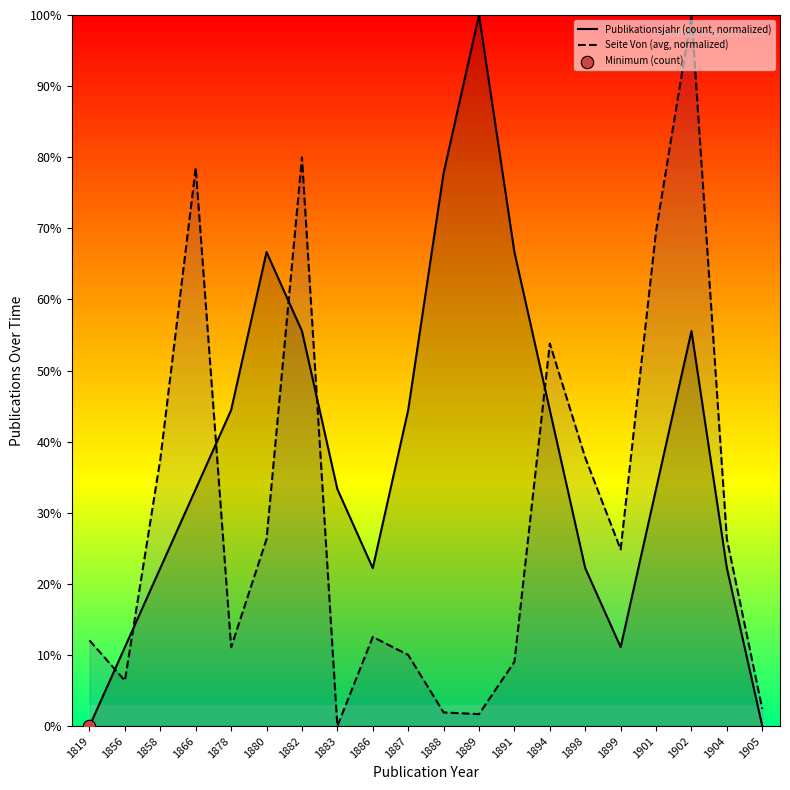

Which series has the widest spread of Y values?

Publikationsjahr (count, normalized)